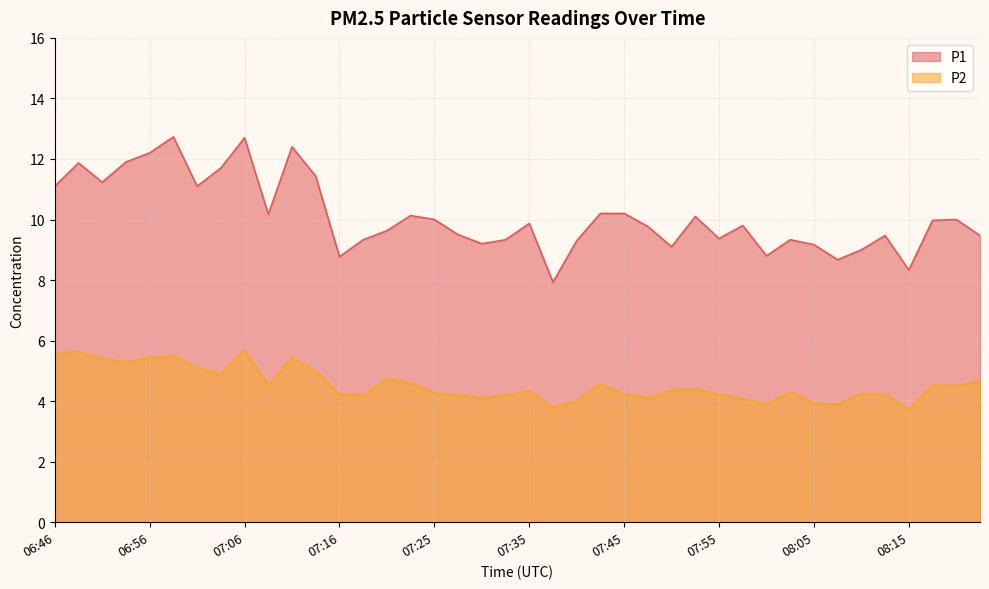

How many lines are shown in the chart?

2